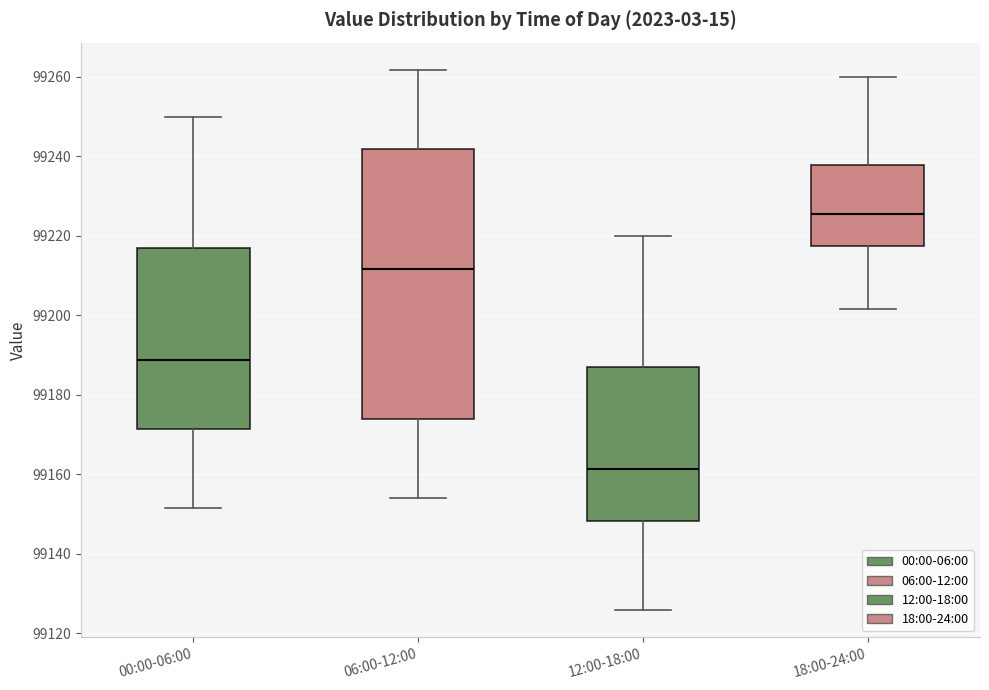

Where does the lower whisker of the box for 00:00-06:00 end on the y-axis? The values are not printed on the chart, so give them approximately, as read against the axis.

99152